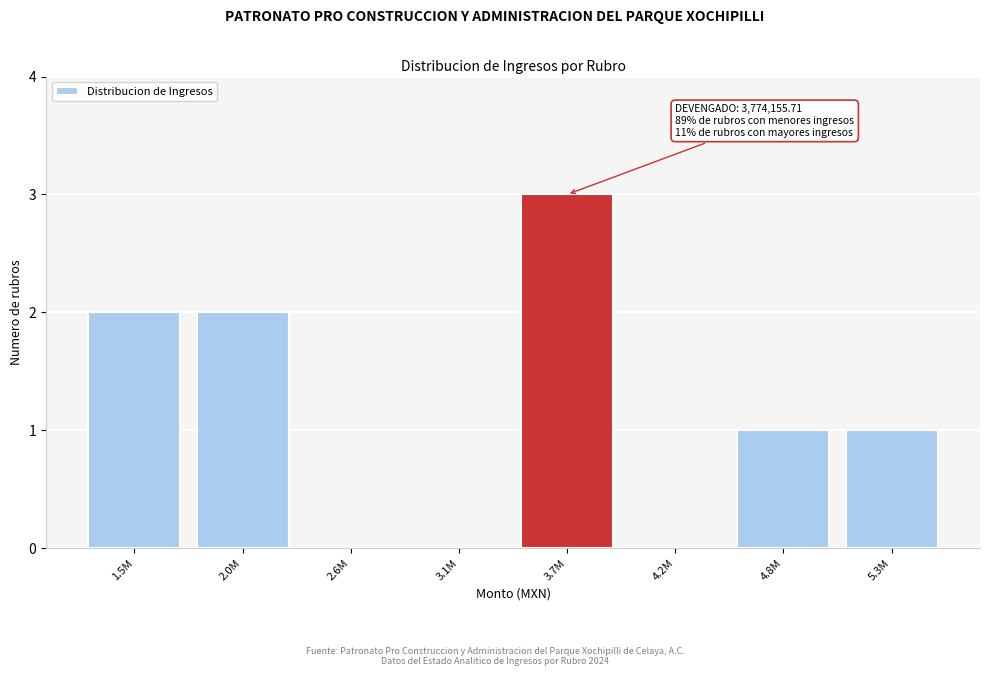

The chart shows a value of 2 at 2.0M. True or false?

True